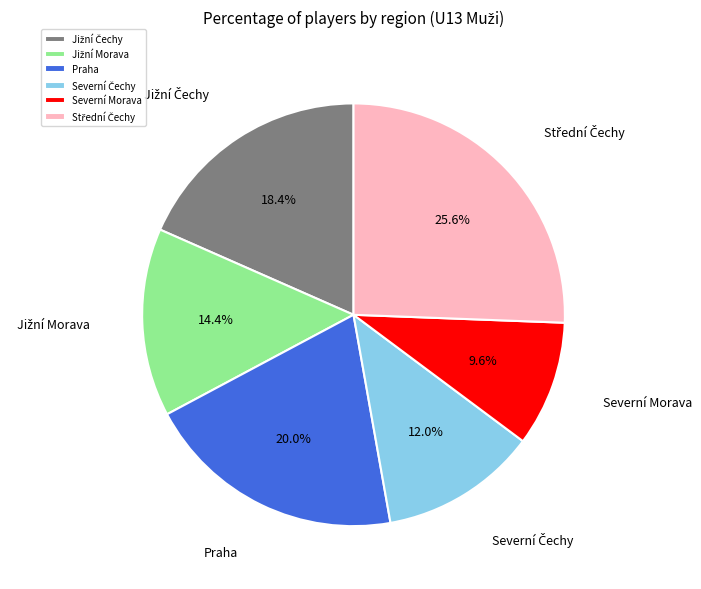

What percentage is the Praha slice, to the nearest percent?

20%